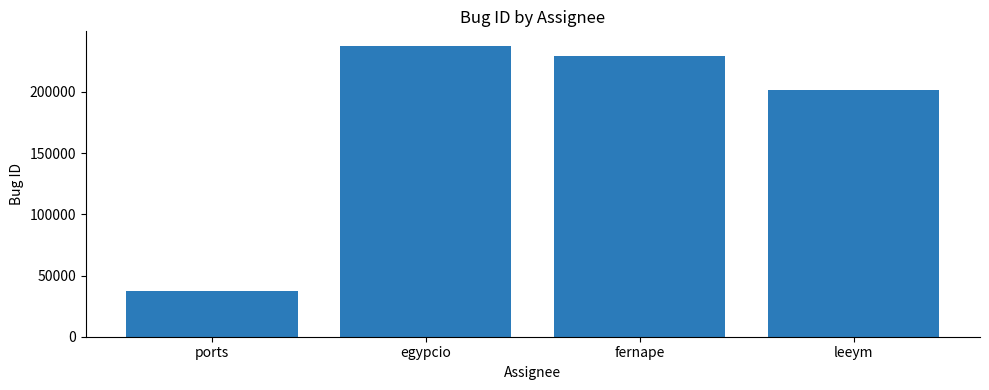

True or false: the data shows 37521 at ports.

True